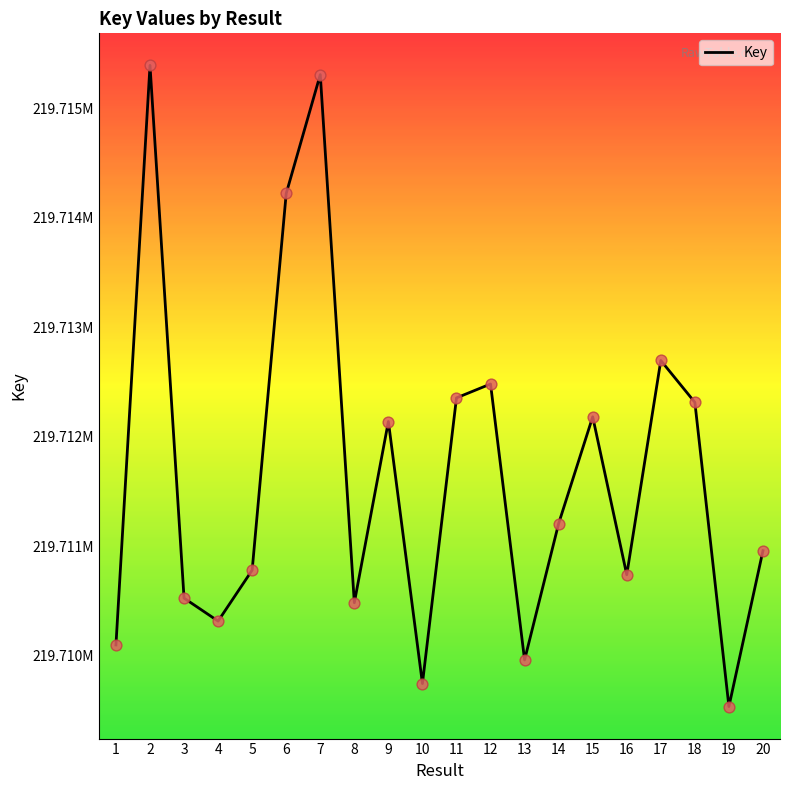

Between 9 and 6, which is larger?

6